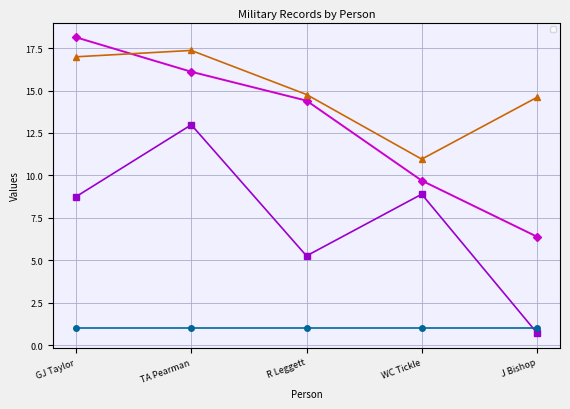

What is the sum of all _source/sources/0/id values?

36.6